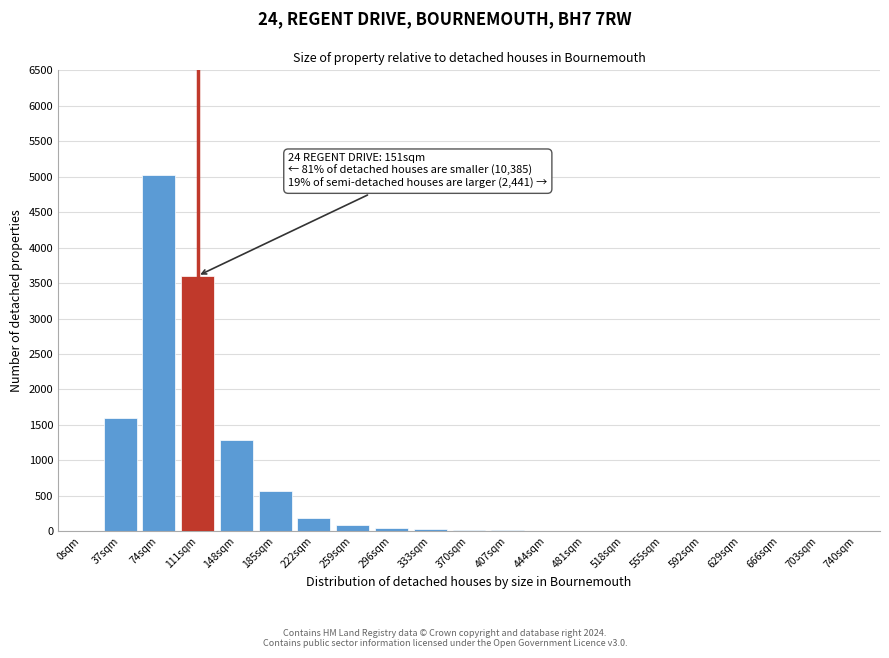

Which category has the highest value across all series?

74sqm